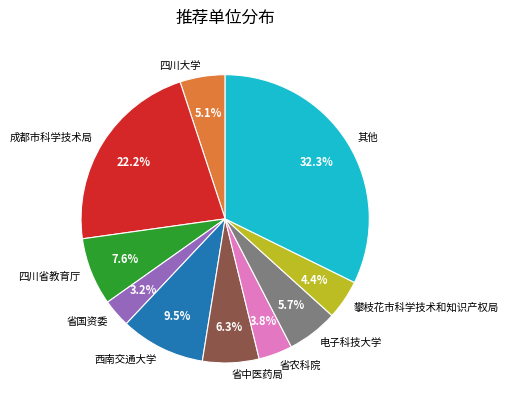

What is the smallest slice in the pie chart?

省国资委